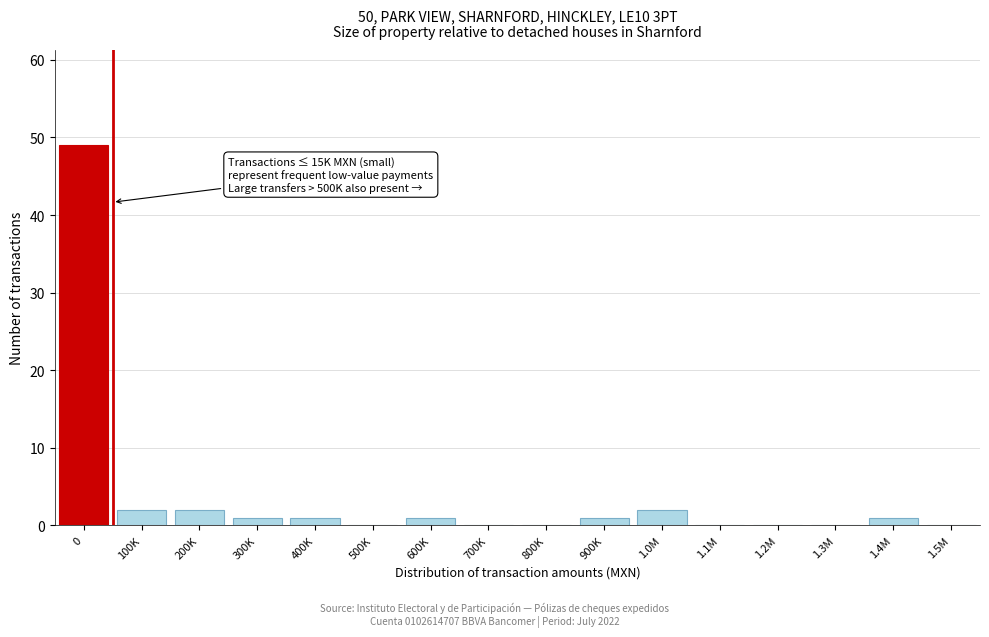

Reading right to left, transcribe all the data shown in this chart.

1.5M=0	1.4M=1	1.3M=0	1.2M=0	1.1M=0	1.0M=2	900K=1	800K=0	700K=0	600K=1	500K=0	400K=1	300K=1	200K=2	100K=2	0=49